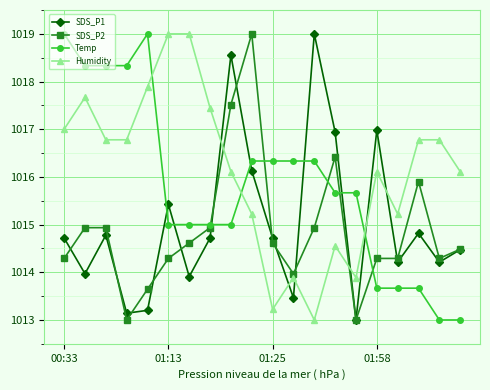

What is the value of the SDS_P1 point at the 4th from the left?

1013.1